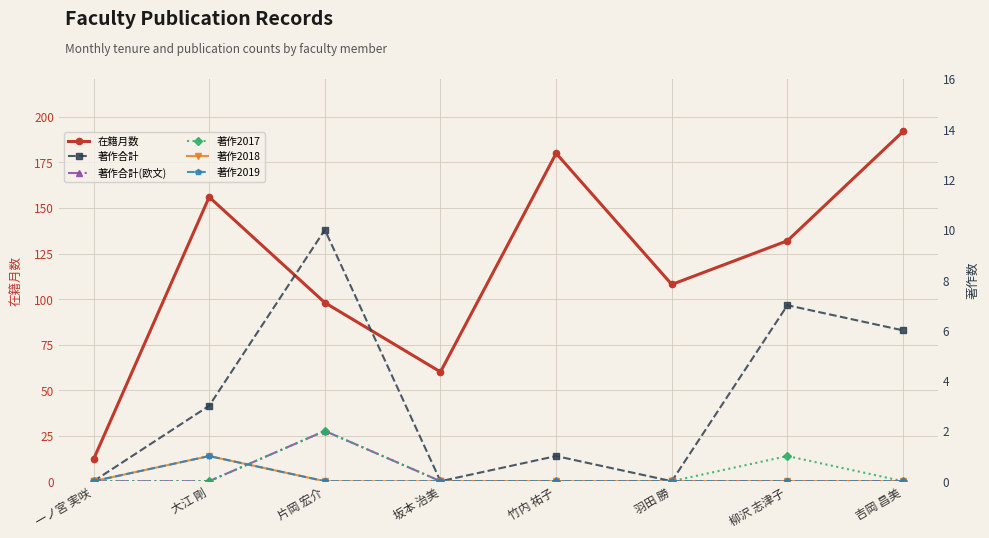

Is the value of 著作合計(欧文) at 片岡 宏介 greater than the value of 在籍月数 at 一ノ宮 実咲?

No